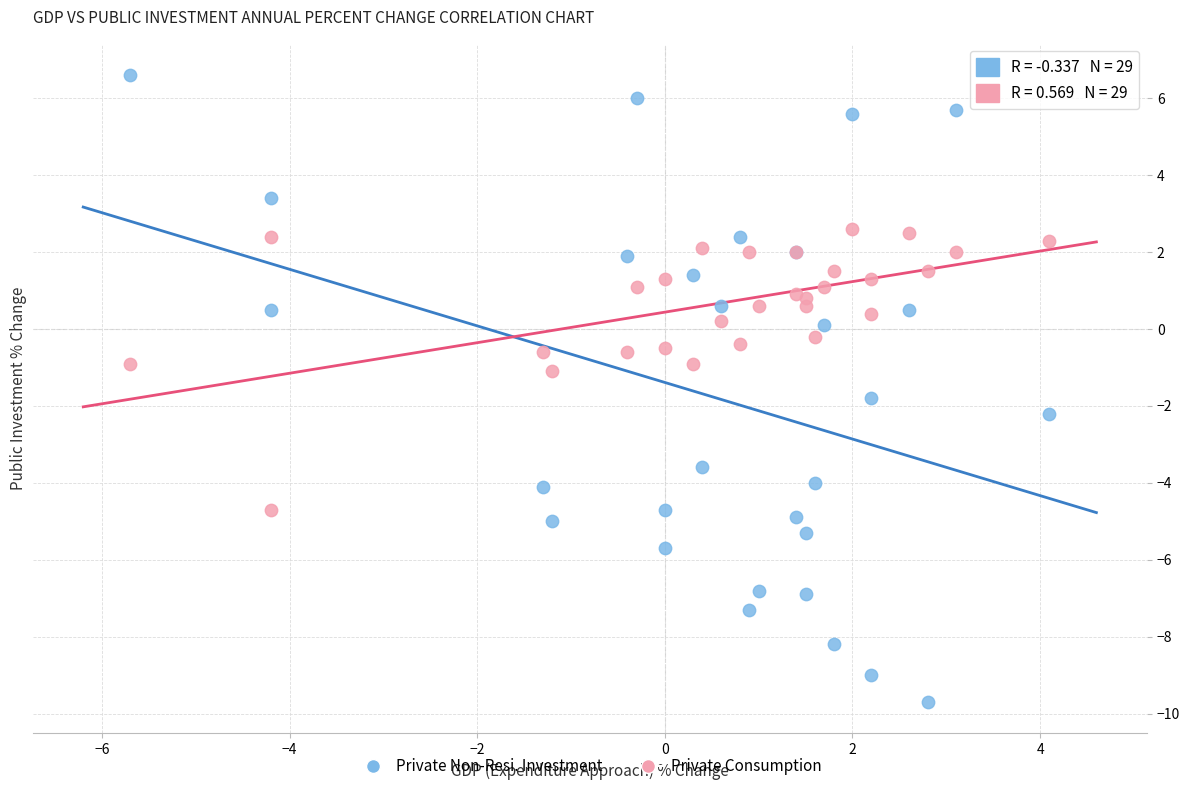

What is the X range (max minus min) for the scatter plot?

9.8